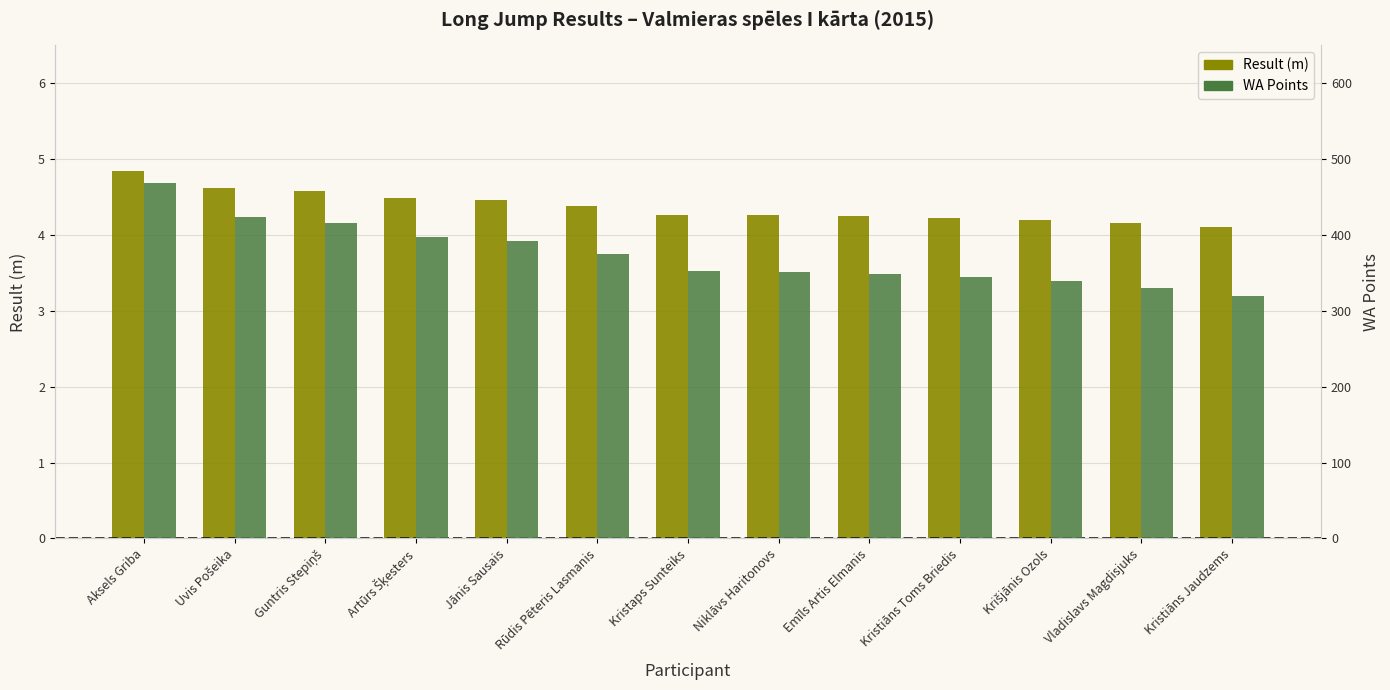

Reading left to right, extract all data points from this chart.

Result (m): 4.8	4.6	4.6	4.5	4.5	4.4	4.3	4.3	4.2	4.2	4.2	4.2	4.1
WA Points: 469.0	424.0	416.0	398.0	392.0	375.0	353.0	351.0	349.0	345.0	339.0	330.0	320.0